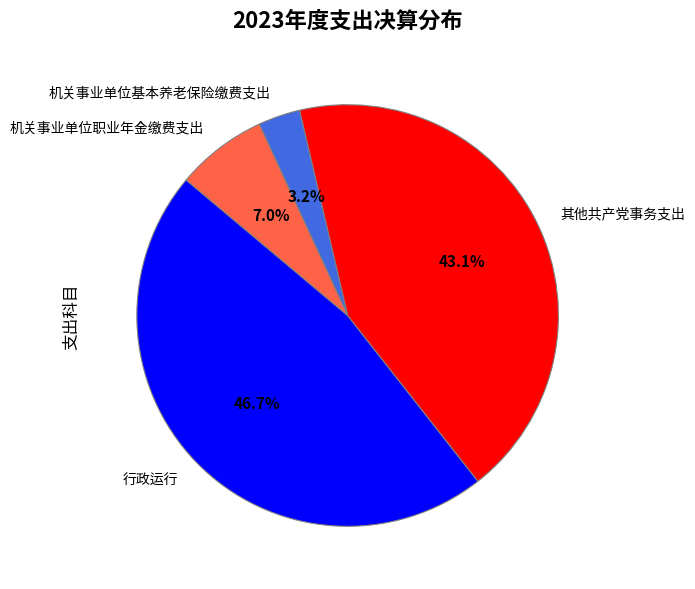

Is there any slice that represents more than half of the pie?

No